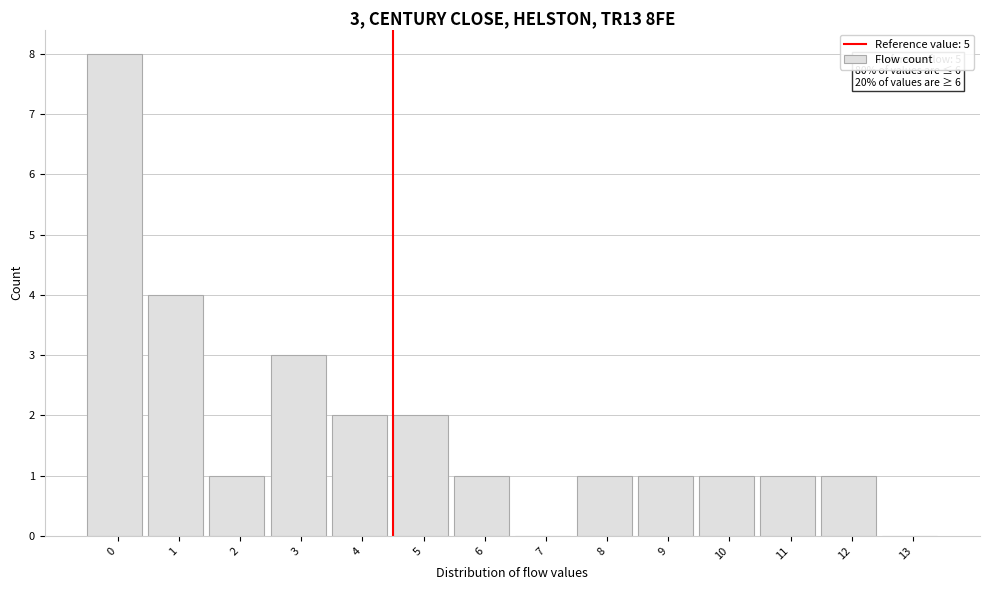

Reading left to right, list all the values displayed in this chart.

0=8	1=4	2=1	3=3	4=2	5=2	6=1	7=0	8=1	9=1	10=1	11=1	12=1	13=0